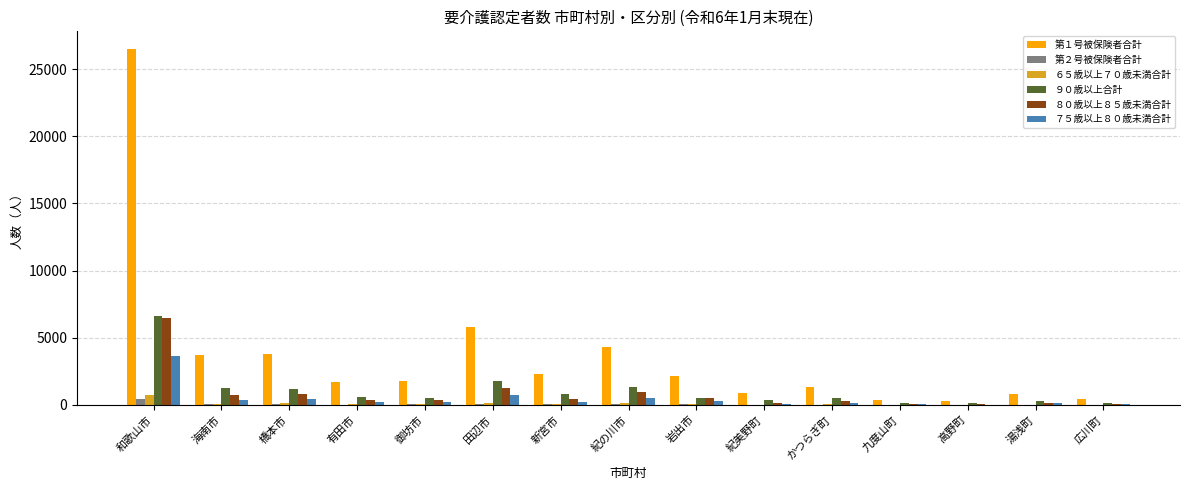

The value of ９０歳以上合計 at 橋本市 is 1162. True or false?

True